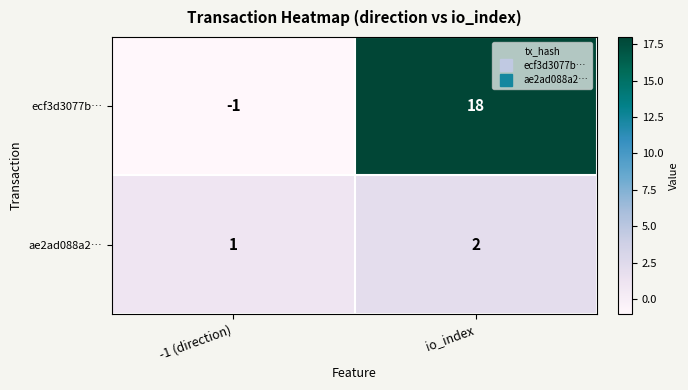

Reading left to right, transcribe all the data shown in this chart.

ecf3d3077b…: -1 (direction)=-1	io_index=18
ae2ad088a2…: -1 (direction)=1	io_index=2